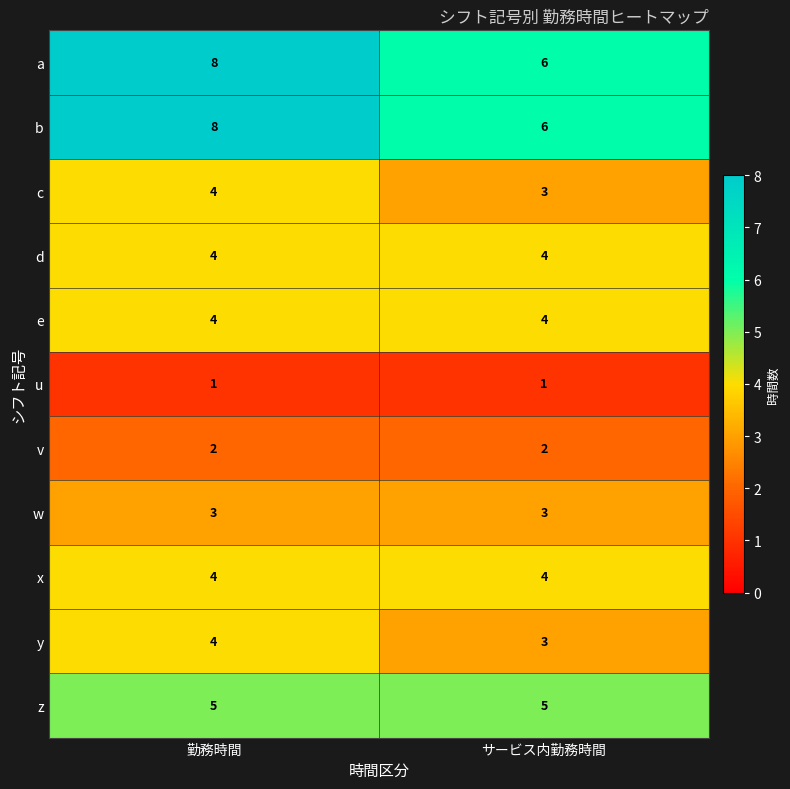

What is the difference between the highest and lowest values at サービス内勤務時間?

5